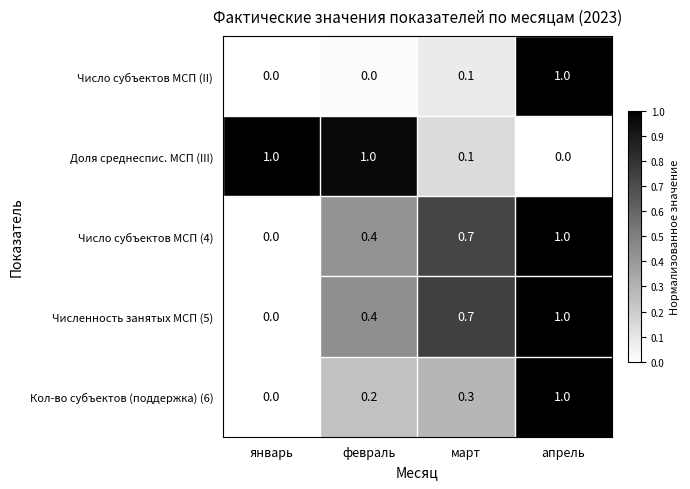

Where is Численность занятых МСП (5) nearest to the value 0?

январь